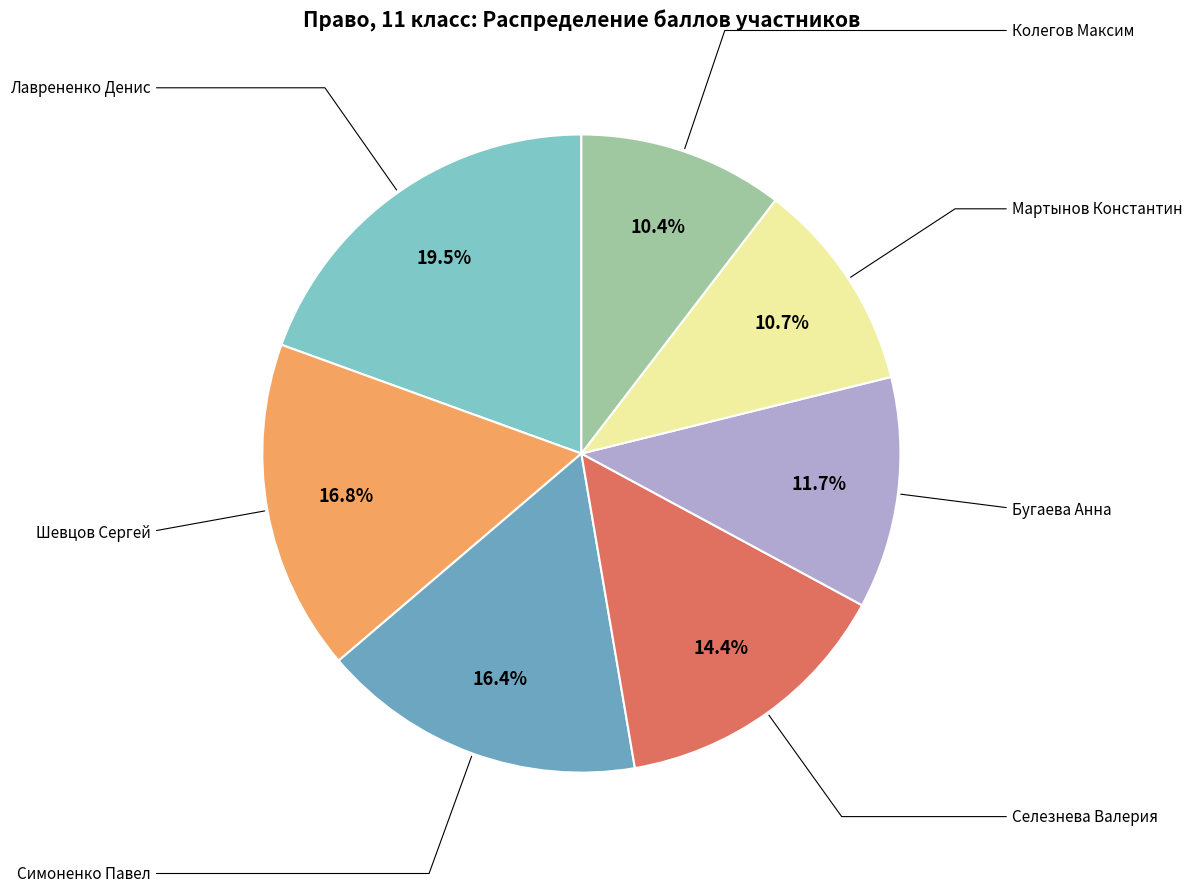

How many slices are in this pie chart?

7